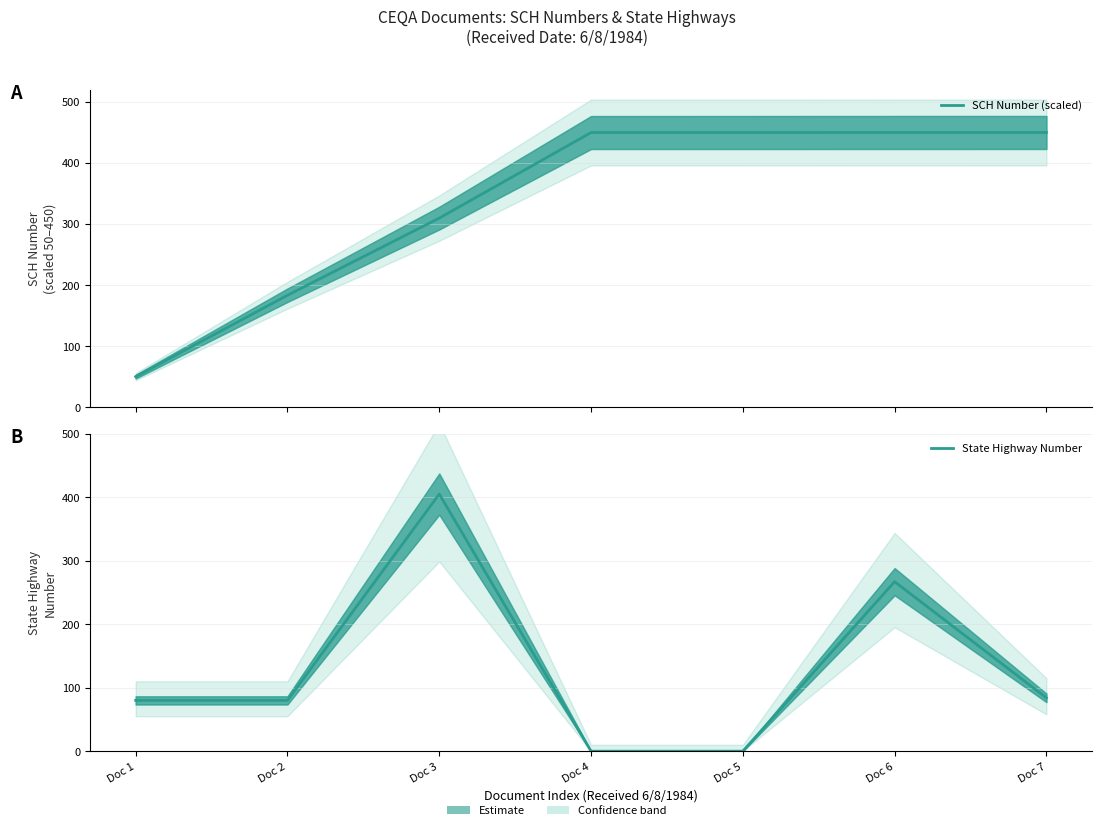

The SCH Number (scaled) series shows 73.1 at Doc 3. True or false?

False